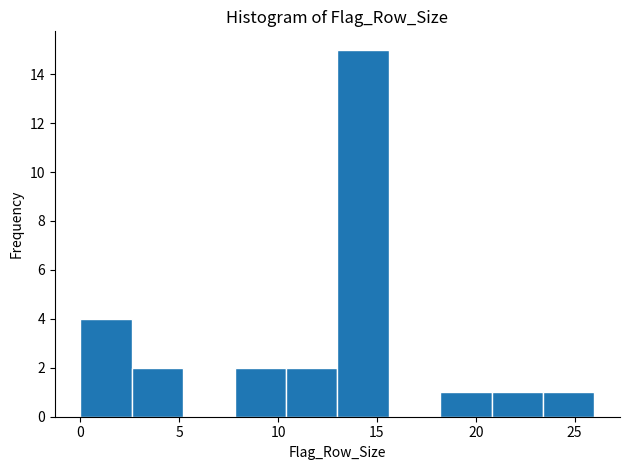

What is the height of the bar covering 2.6 to 5.2 on the x-axis? Neither the bar edges nor the heights are printed on the chart, so give them approximately, as read against the axes.

2